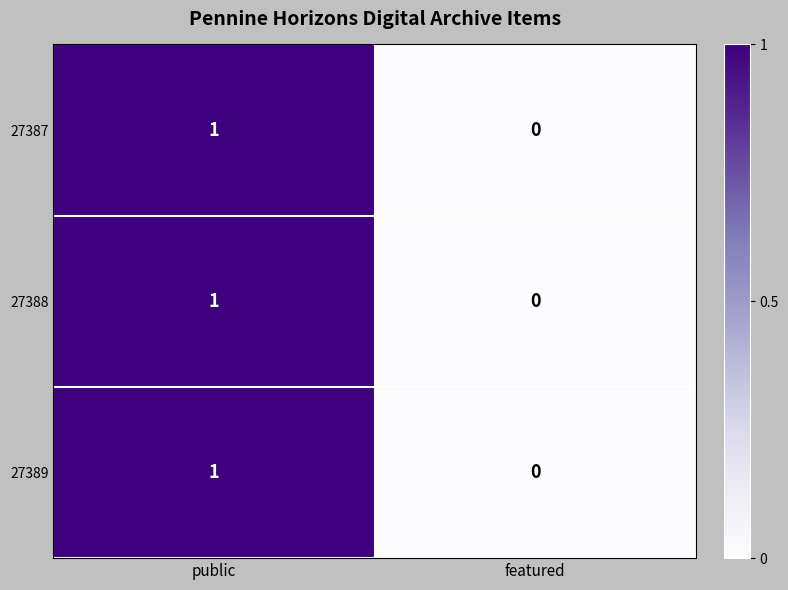

What is the maximum value shown in the chart?

1